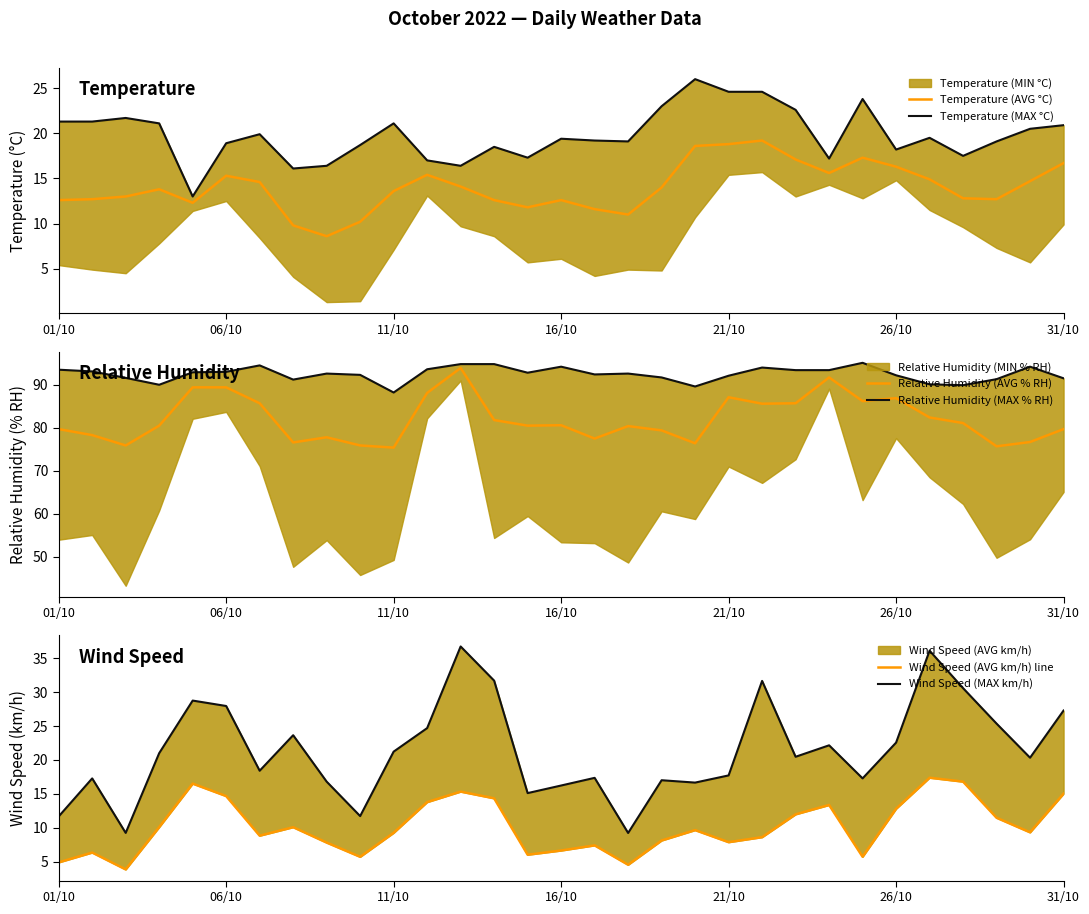

What is the difference between the second highest and minimum values in the Temperature (AVG °C) series?

10.2